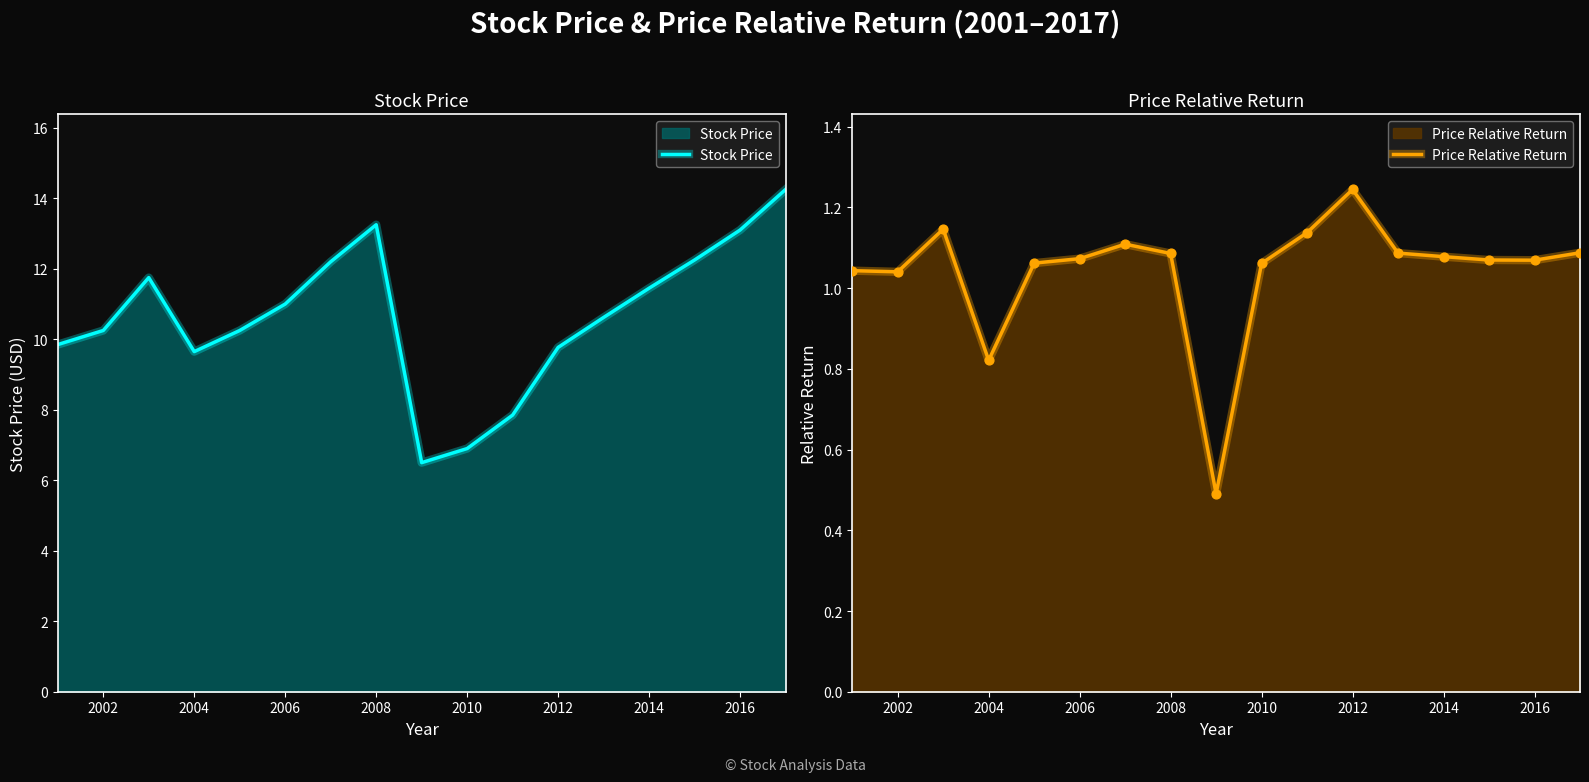

At how many categories does at least one series exceed 9?

14